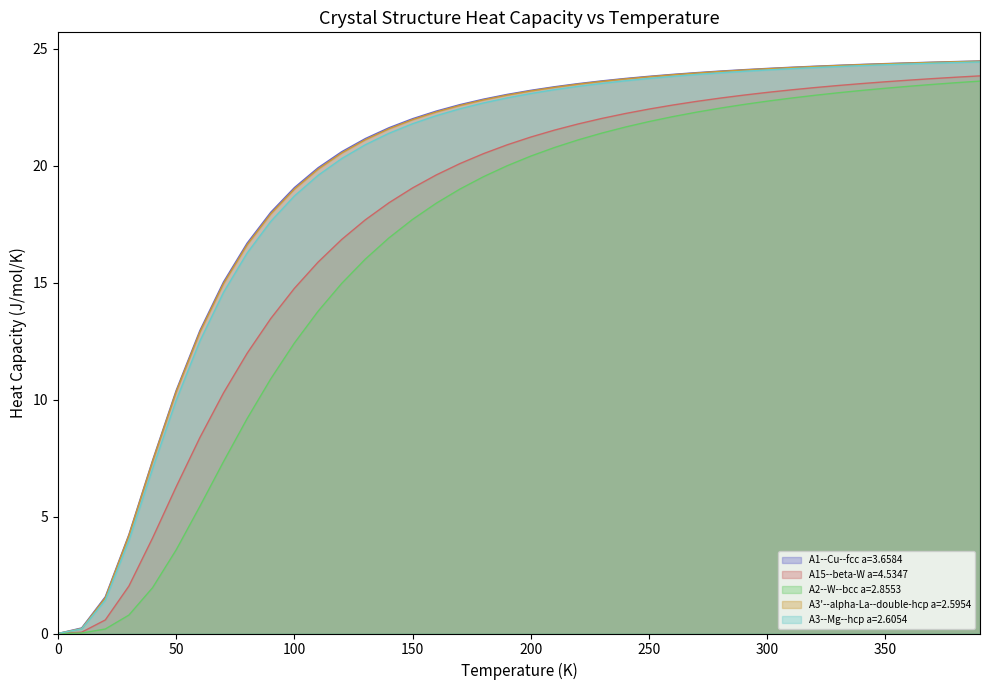

True or false: A2--W--bcc a=2.8553 and A3'--alpha-La--double-hcp a=2.5954 cross at least once.

False